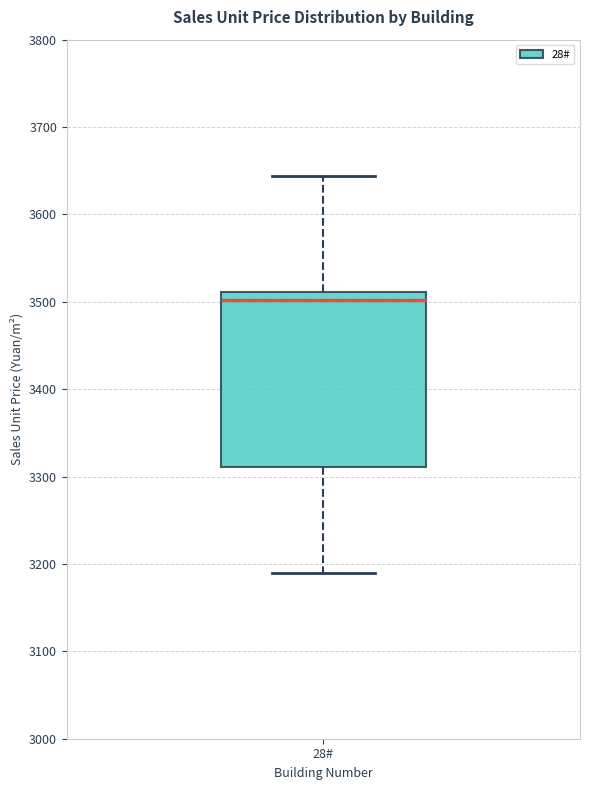

Where is the lower edge of the box for 28# on the y-axis? The values are not printed on the chart, so give them approximately, as read against the axis.

3310